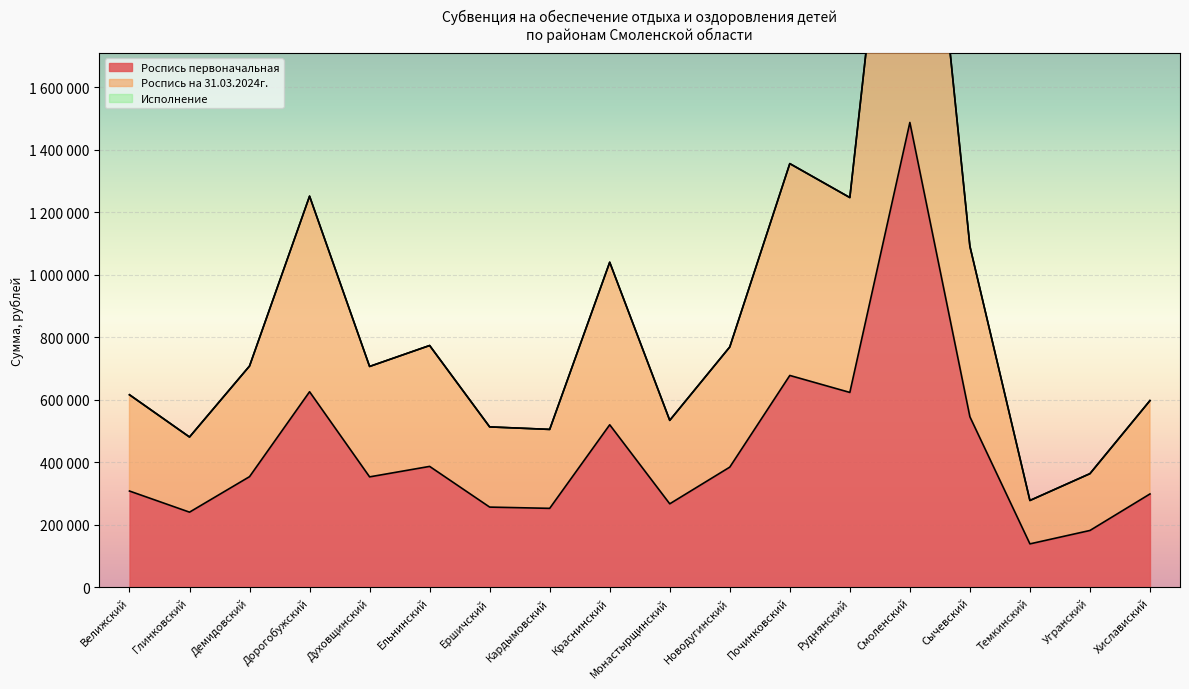

List the labels in order of Роспись первоначальная value, largest first.

Смоленский, Починковский, Дорогобужский, Руднянский, Сычевский, Краснинский, Ельнинский, Новодугинский, Демидовский, Духовщинский, Велижский, Хиславиский, Монастырщинский, Ершичский, Кардымовский, Глинковский, Угранский, Темкинский